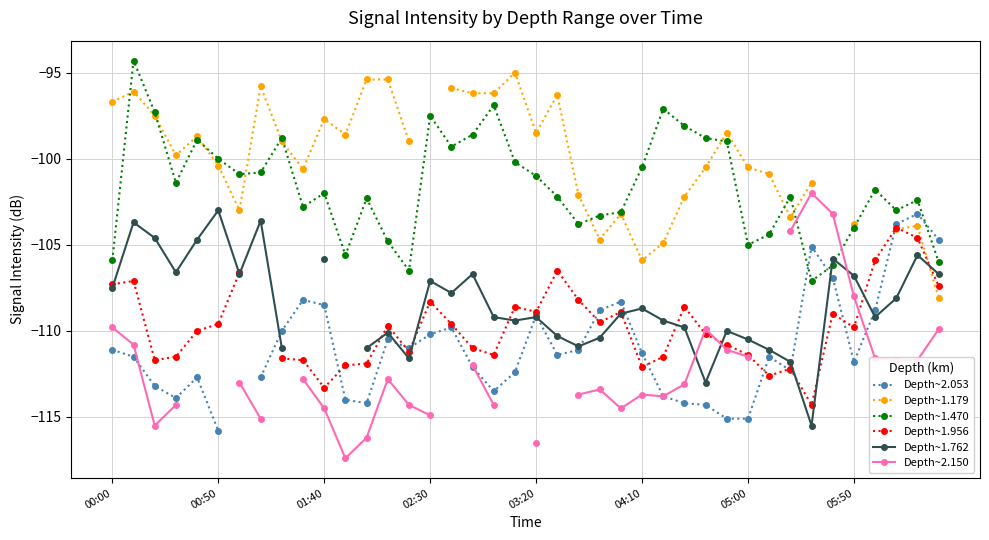

At which label does Depth~1.956 first exceed -109?

00:00